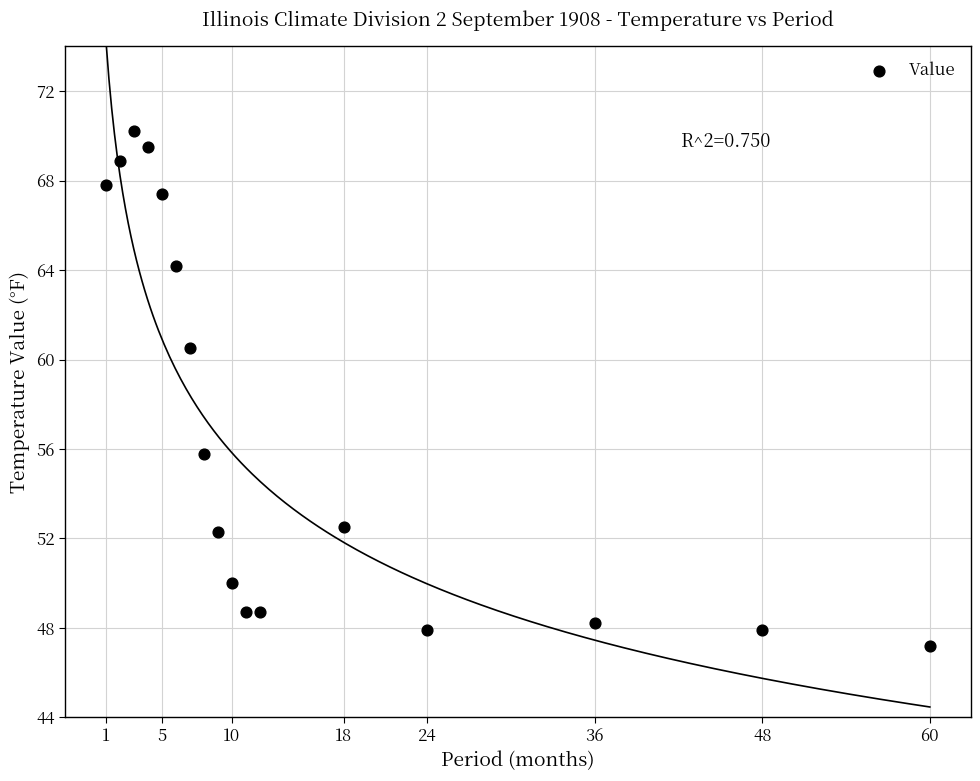

What is the range of Y values (max minus min)?

23.0